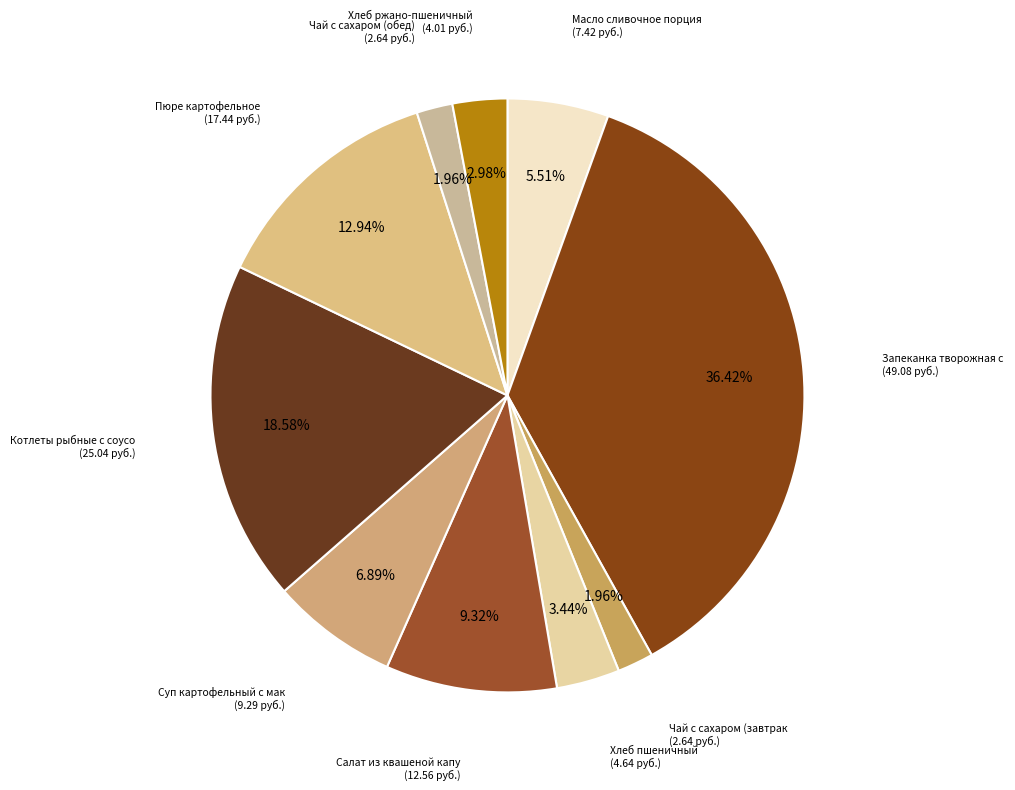

Which slice is the largest?

Запеканка творожная с повидлом